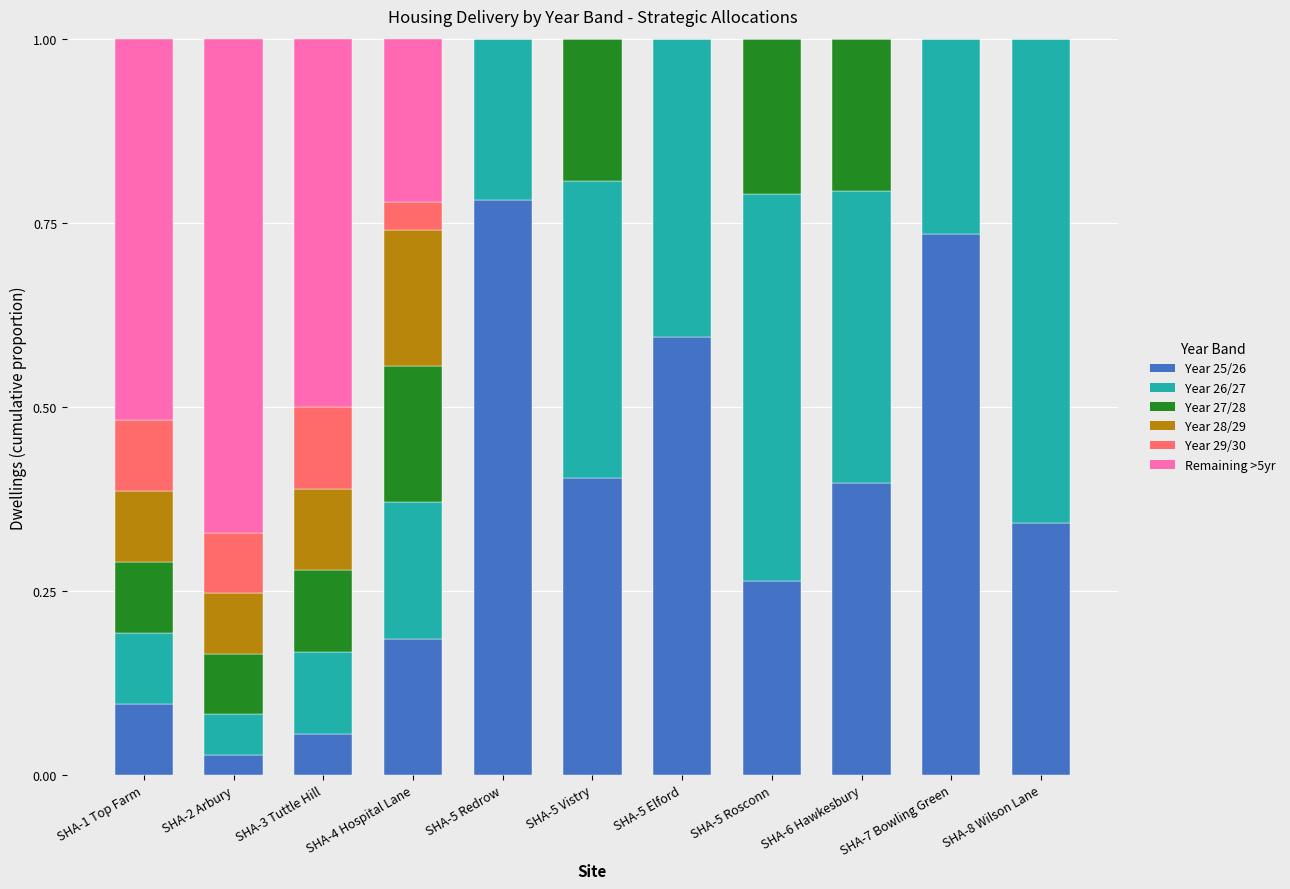

What is the sum of the Year 25/26 values at SHA-1 Top Farm and SHA-5 Rosconn?

0.4